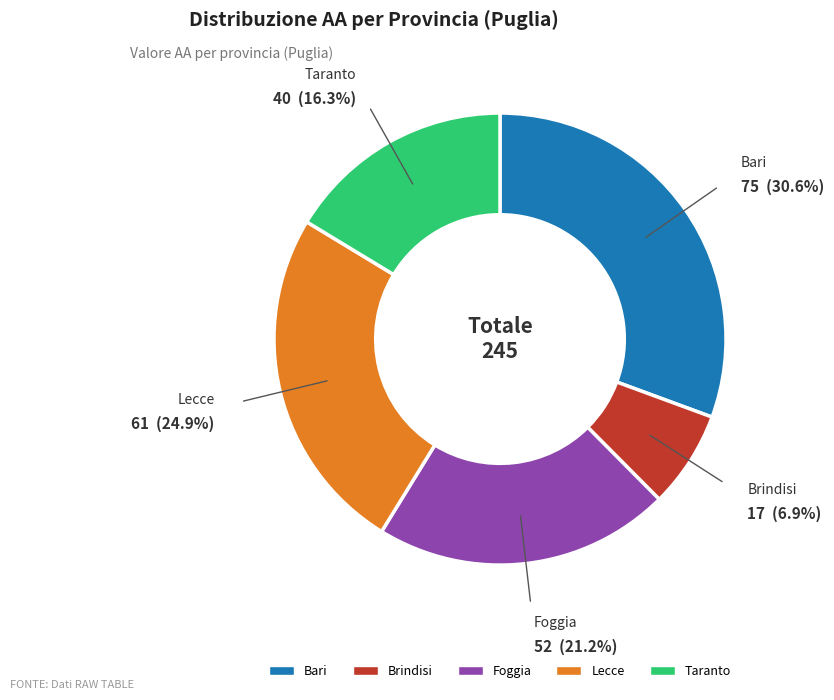

What is the smallest slice in the pie chart?

Brindisi